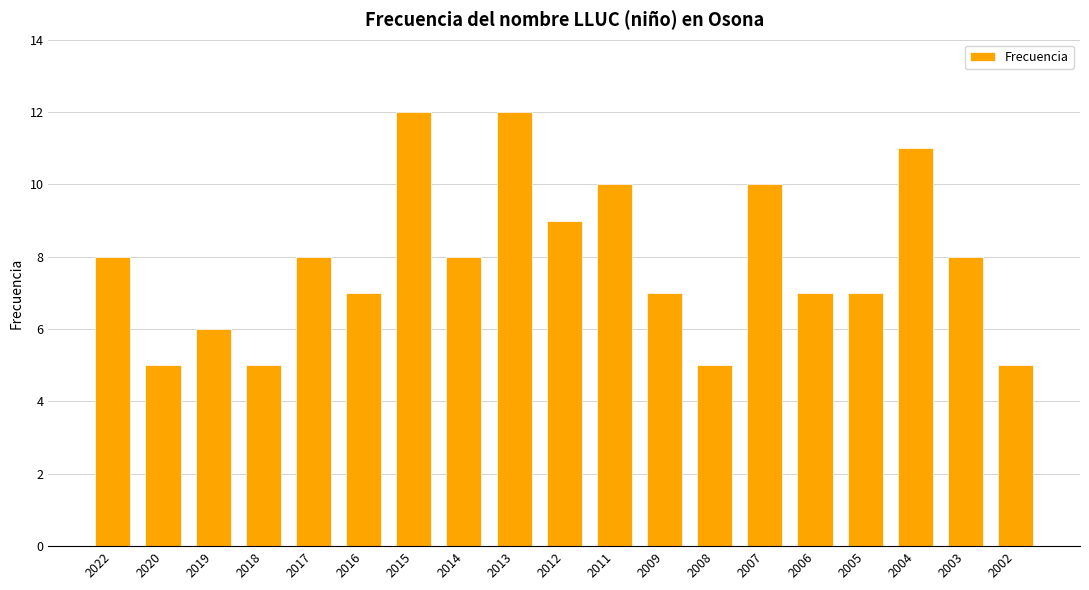

The chart shows a value of 6 at 2019. True or false?

True